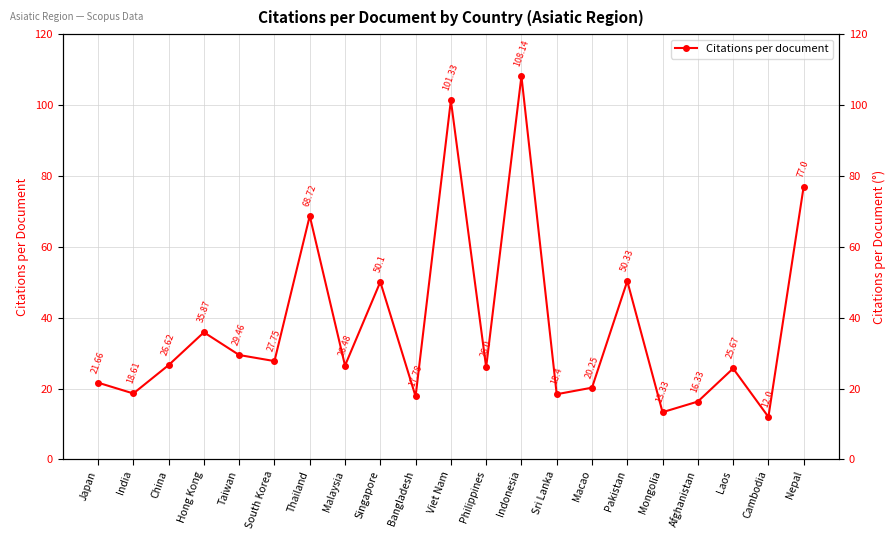

Which label corresponds to the smallest value in the chart?

Cambodia